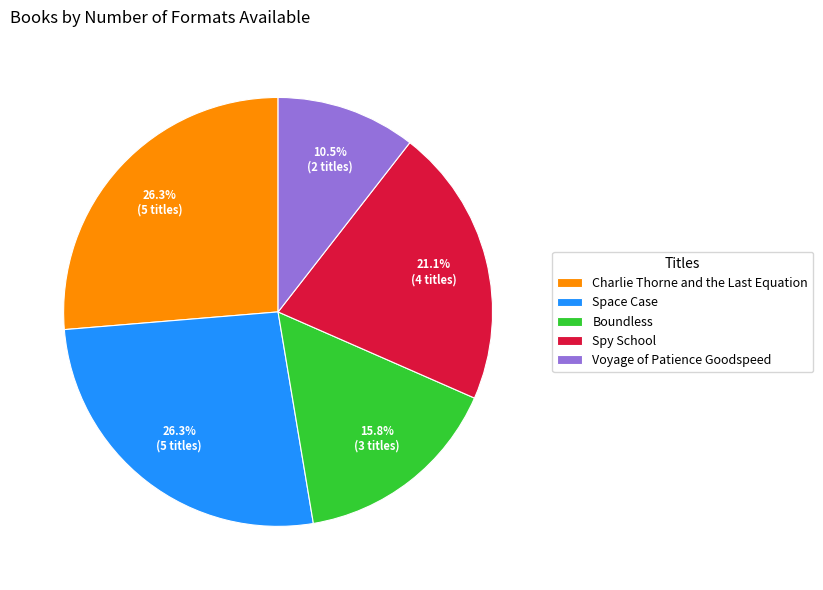

Which category has the smallest portion of the pie?

Voyage of Patience Goodspeed